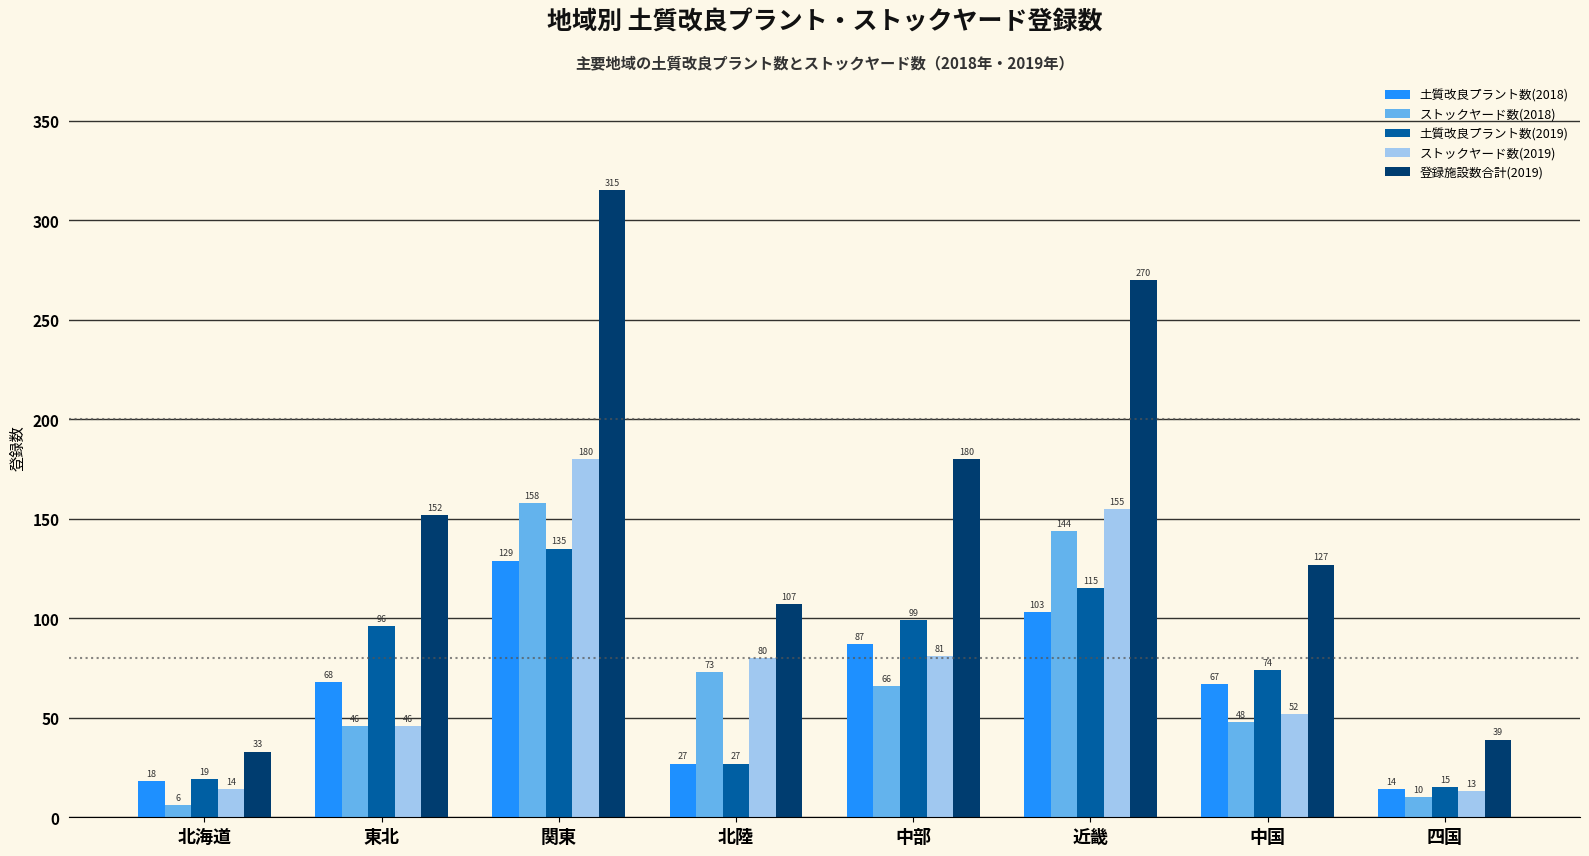

List the labels in order of 土質改良プラント数(2019) value, smallest first.

四国, 北海道, 北陸, 中国, 東北, 中部, 近畿, 関東